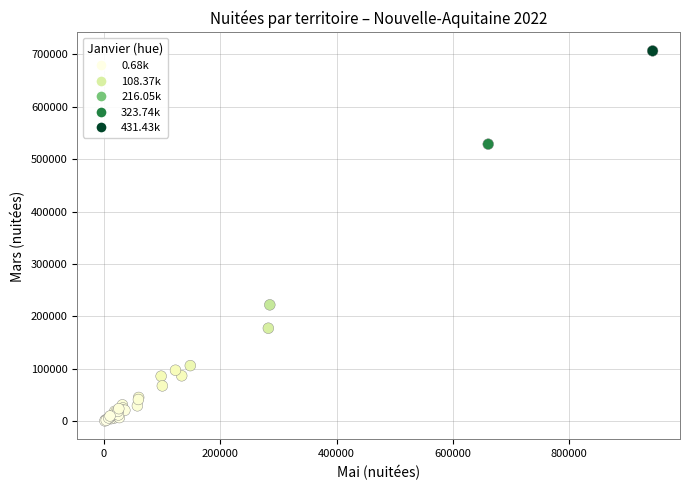

What Y value in the scatter plot is closest to 353533?

222152.6